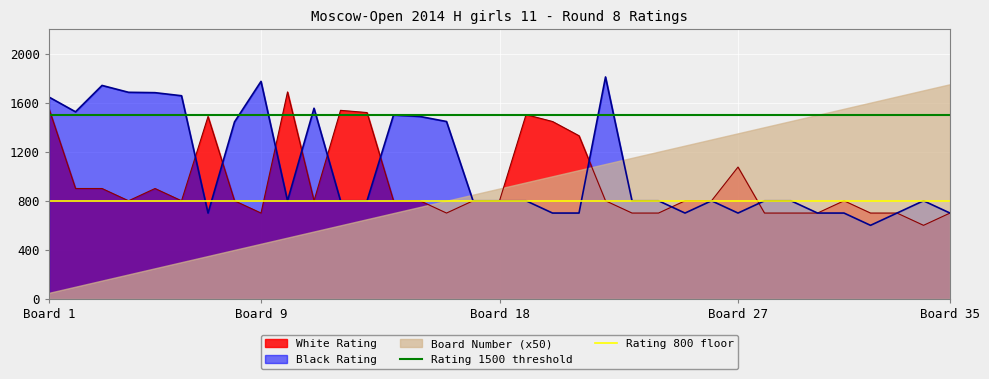

Does the chart display data point markers on the line(s)?

No